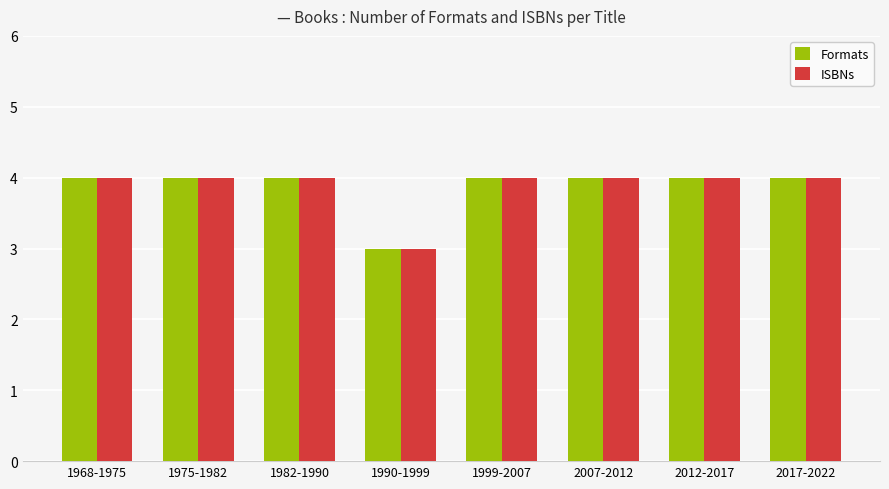

How many bars are there in each group?

2